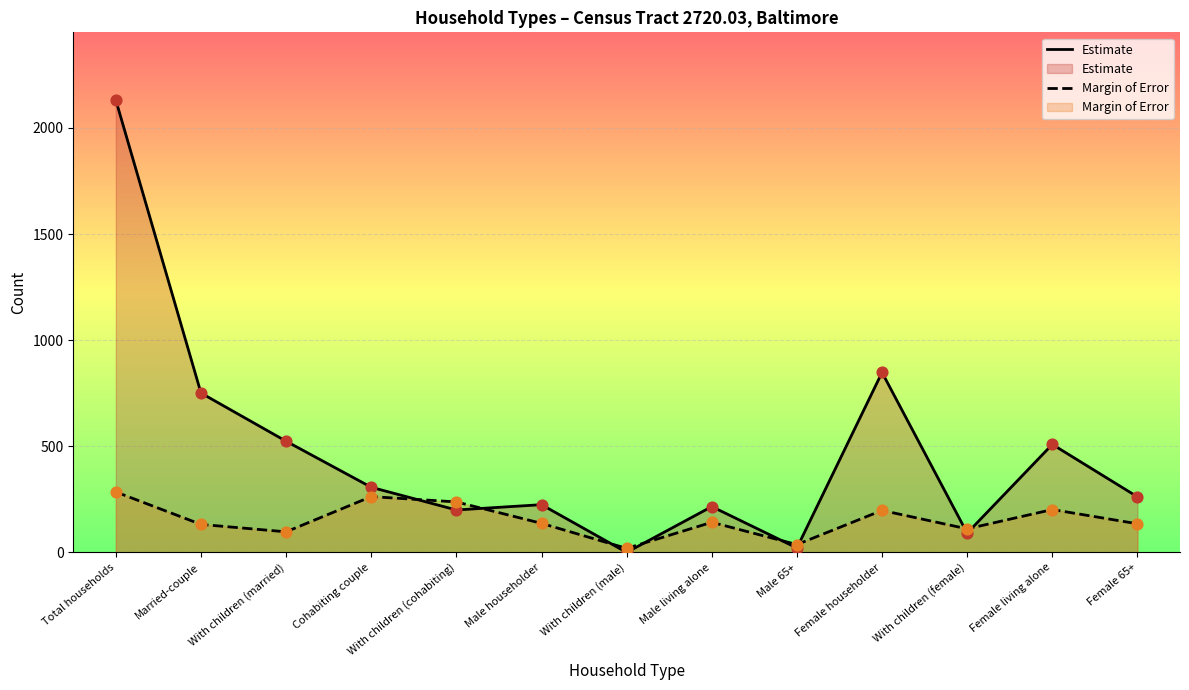

Which series contains the lowest Y value?

Estimate